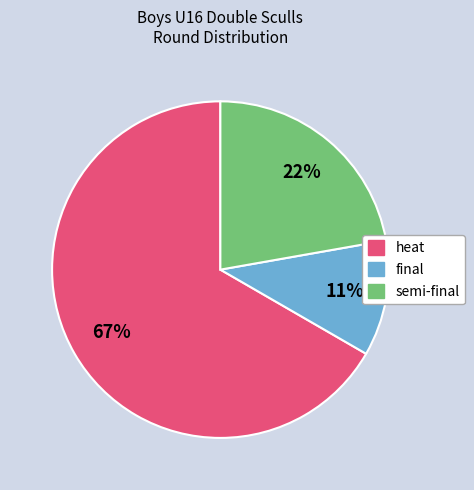

To the nearest percent, what is the difference between the largest and smallest slice percentages?

56%